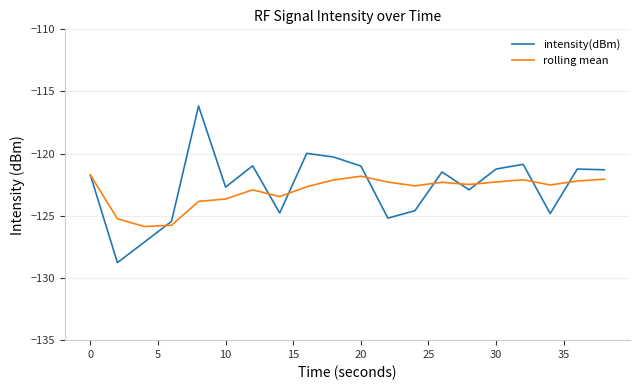

Rank the series by their maximum value, from lowest to highest.

rolling mean, intensity(dBm)